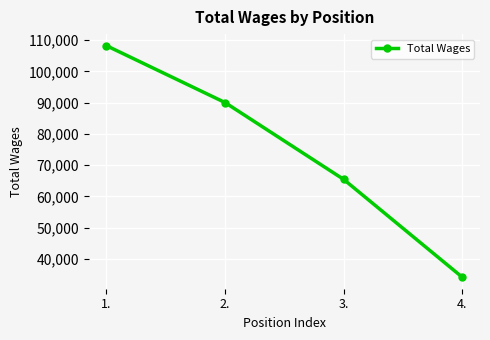

The chart shows a value of 108214 at 1.. True or false?

True